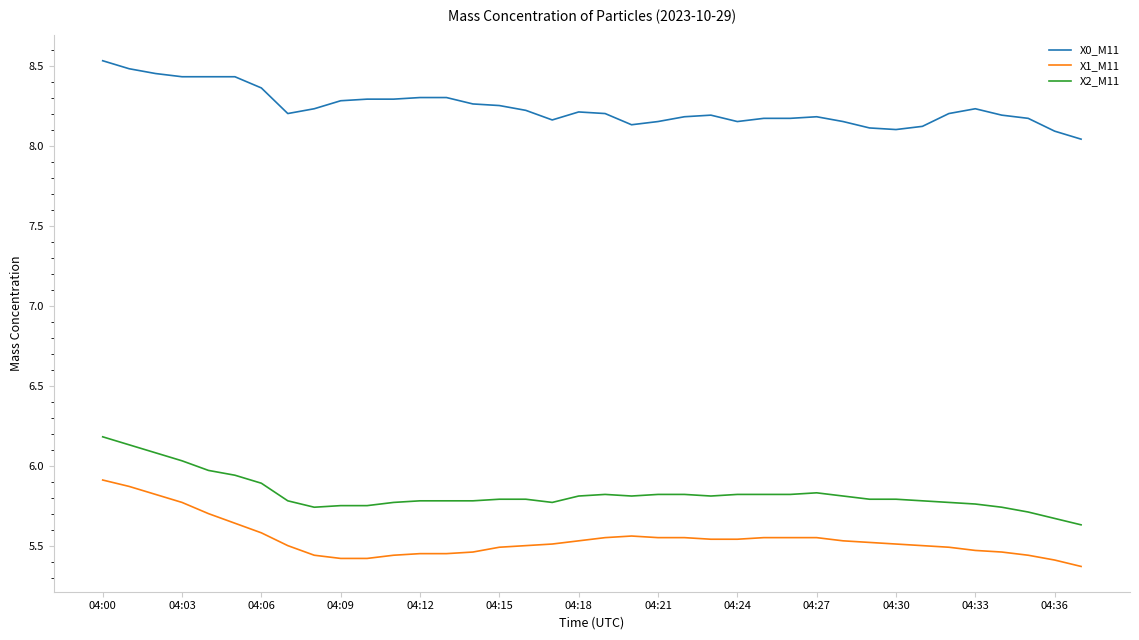

What is the greatest value displayed?

8.5